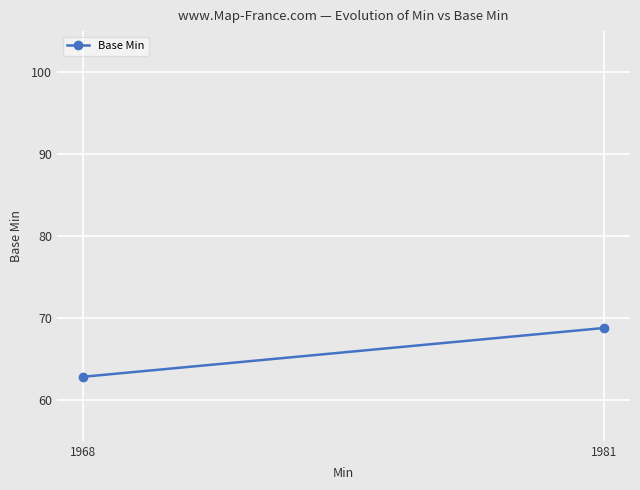

The chart shows a value of 109.4 at 1981. True or false?

False